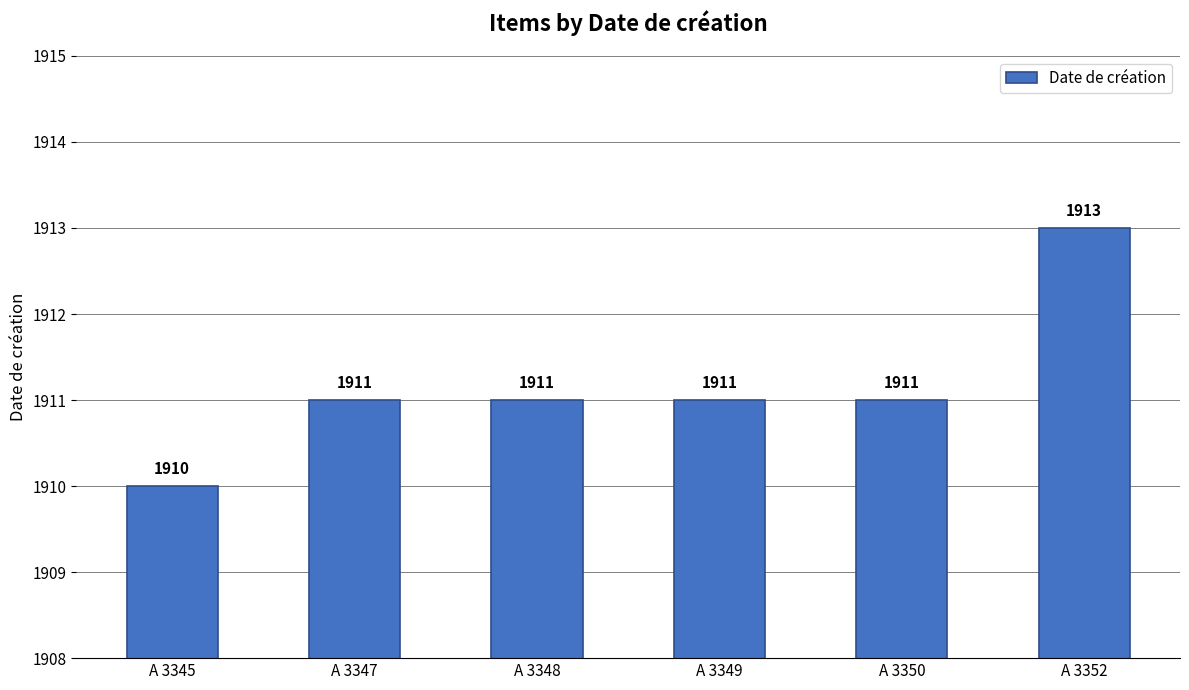

What is the difference between the second highest and minimum values?

1